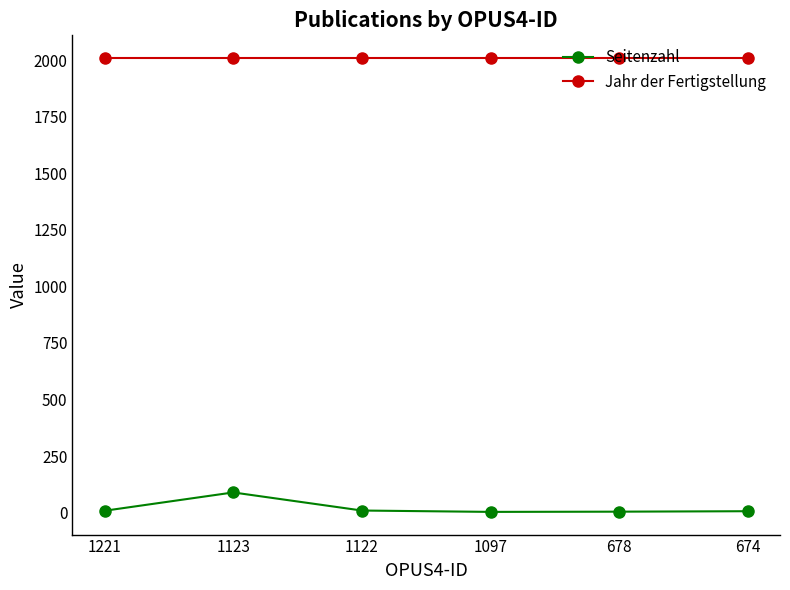

Rank the series by their average value, from lowest to highest.

Seitenzahl, Jahr der Fertigstellung